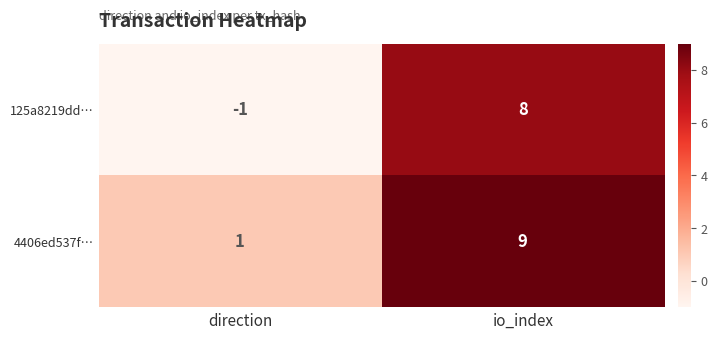

Rank the series by their average value, from lowest to highest.

125a8219dd…, 4406ed537f…